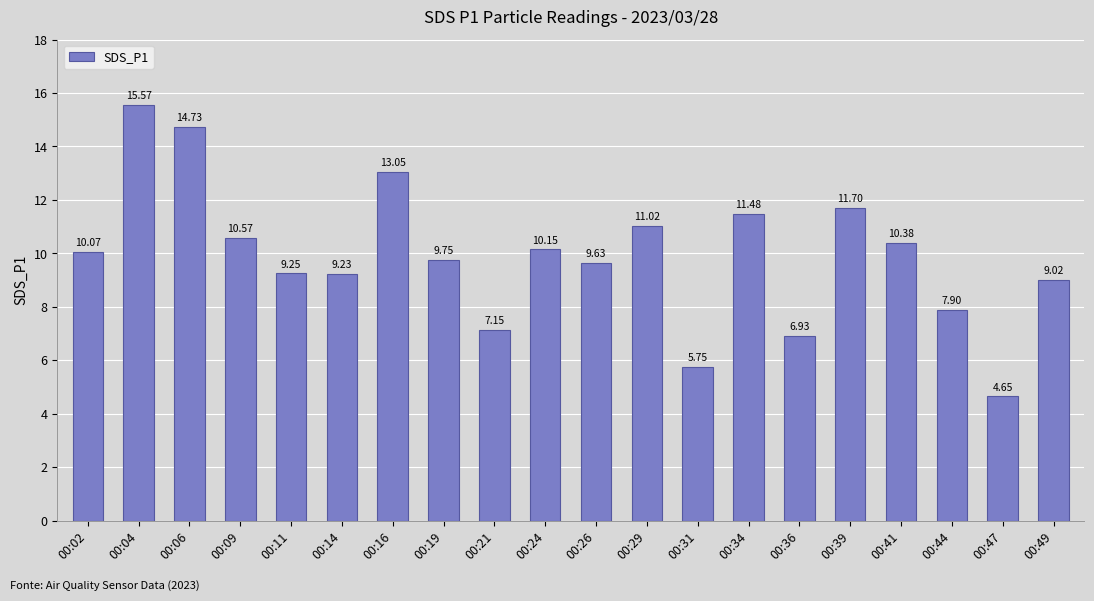

Count the number of data series in this chart.

1